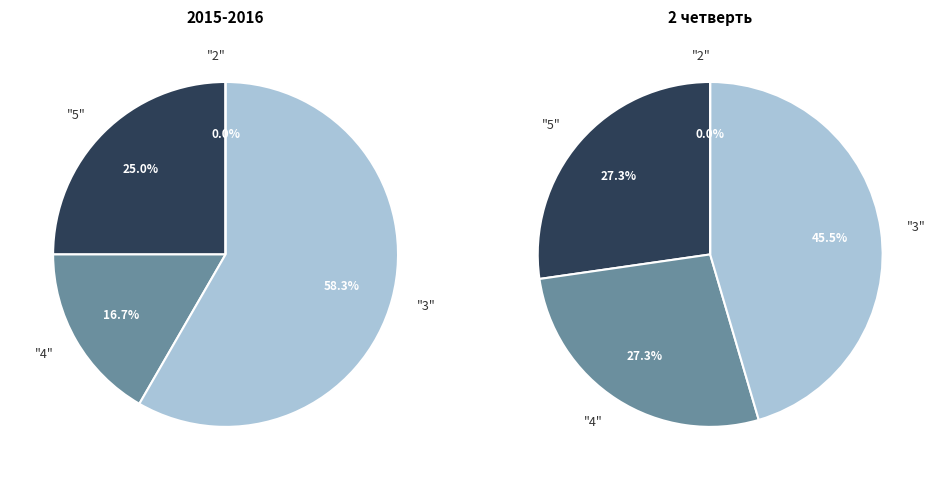

Does "3" represent more than half of the total?

Yes